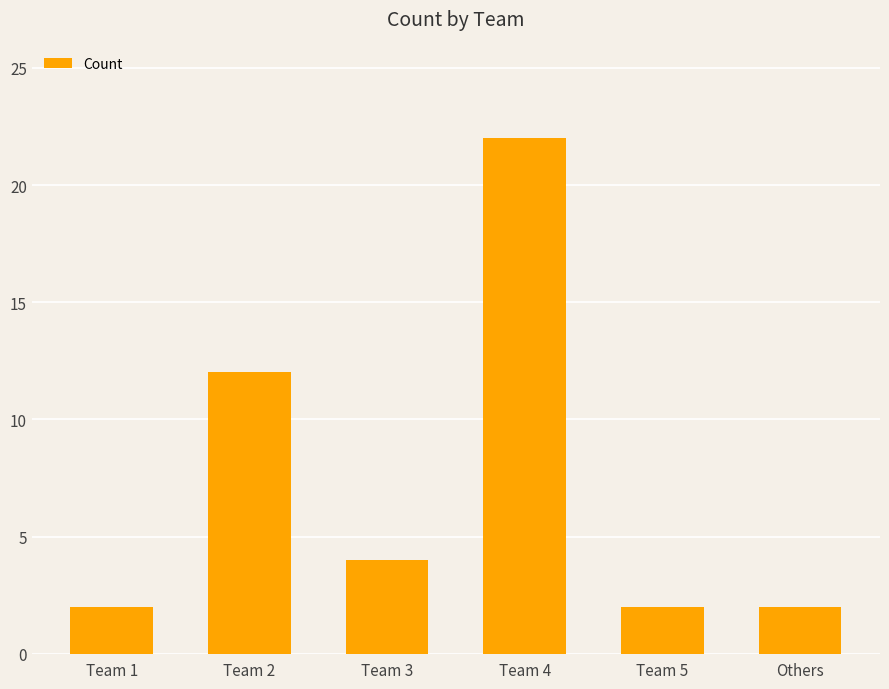

Between Others and Team 4, which is larger?

Team 4